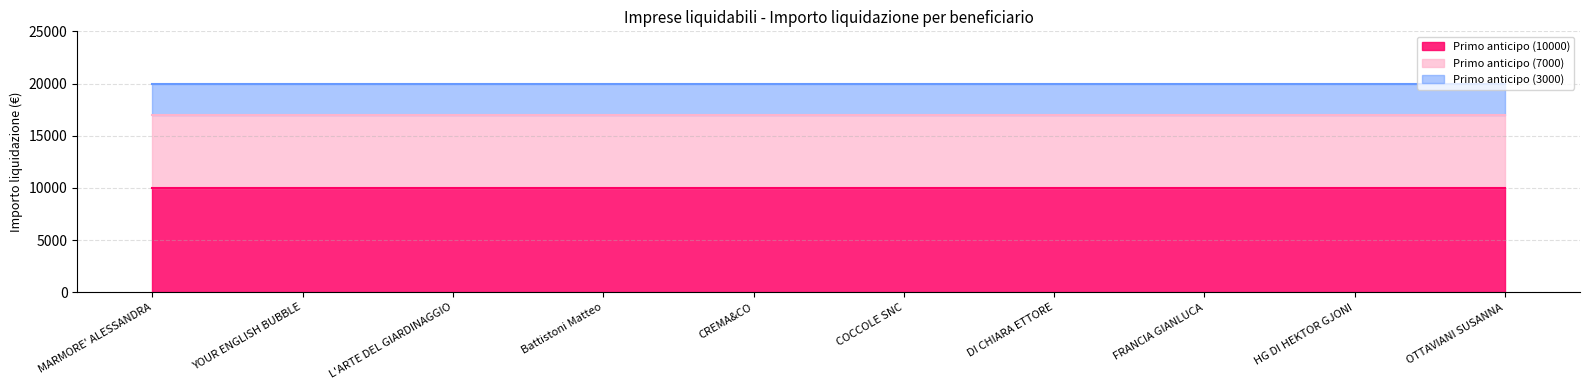

What is the minimum value shown in the chart?

3000